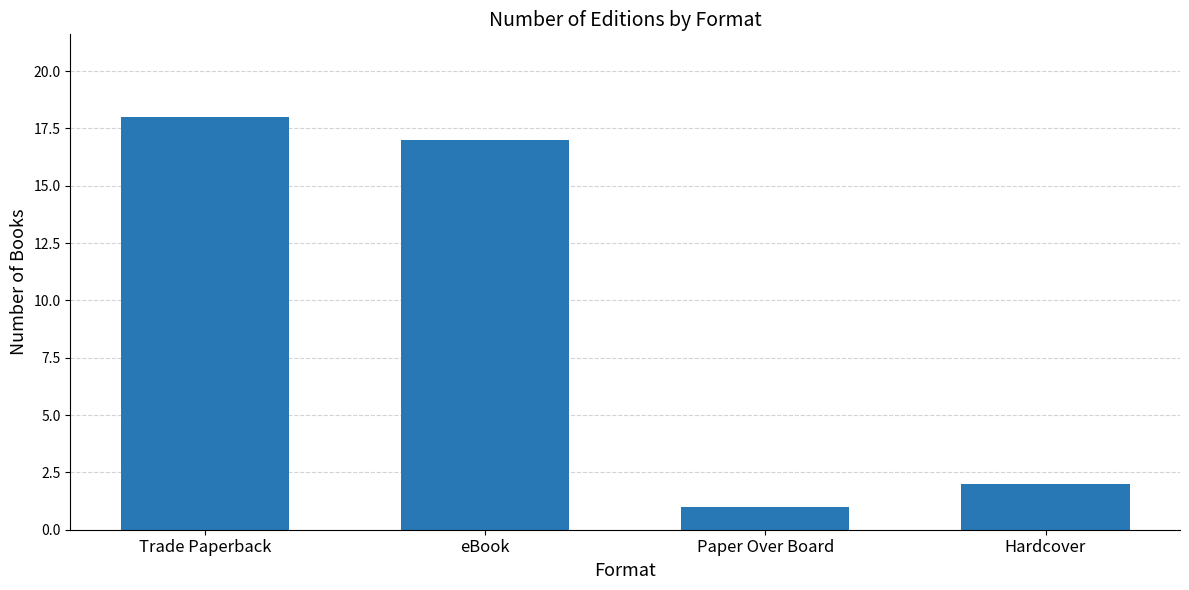

What is the smallest value displayed?

1